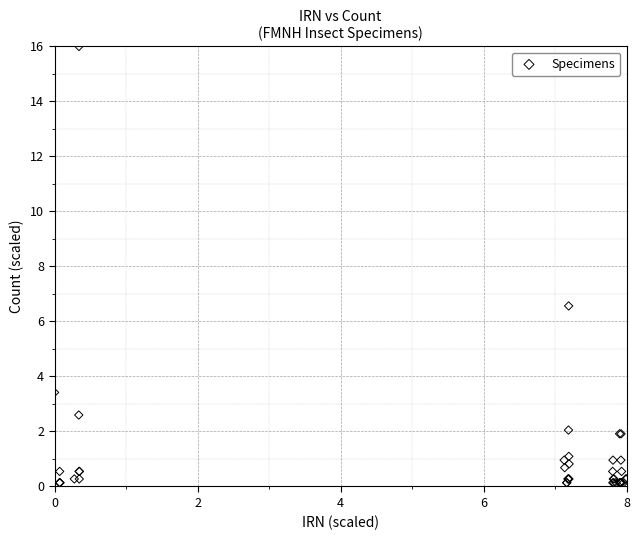

What Y value in the scatter plot is closest to 8?

6.6